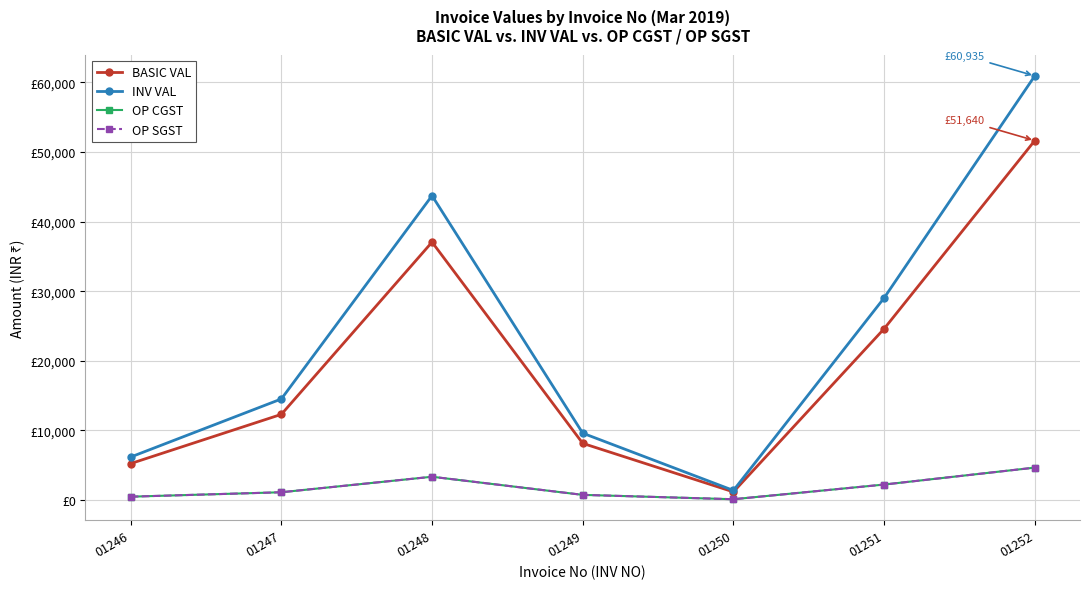

What is the value of the OP SGST point at the 6th from the left?

2214.0